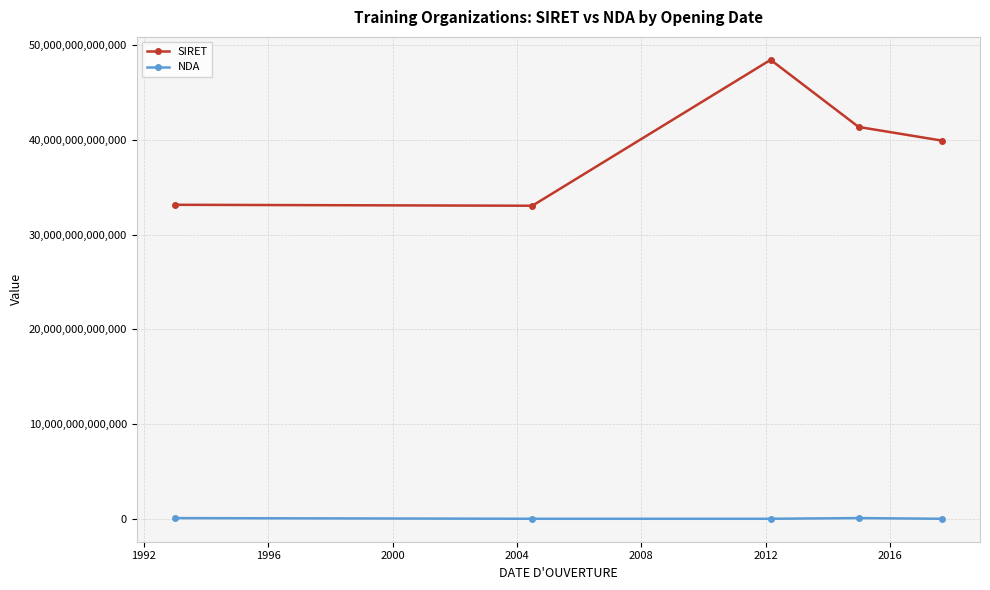

List the series in order of their peak value, lowest first.

NDA, SIRET